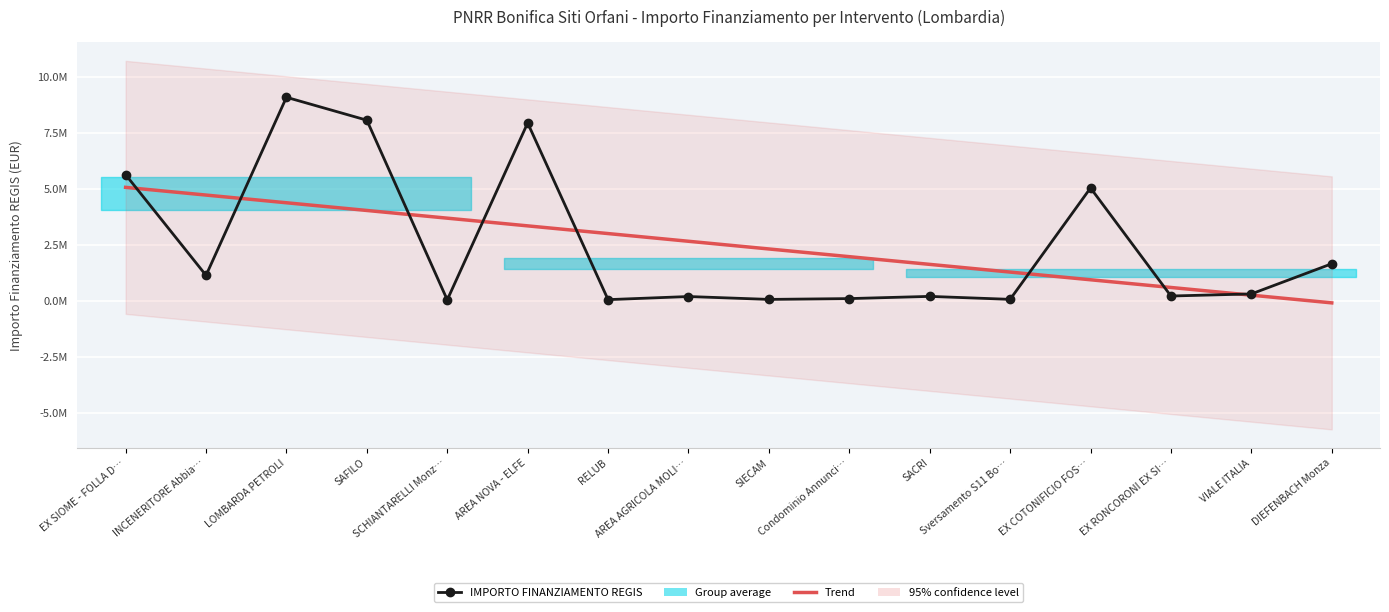

True or false: IMPORTO FINANZIAMENTO REGIS has a value of 9100000.0 at LOMBARDA PETROLI.

True